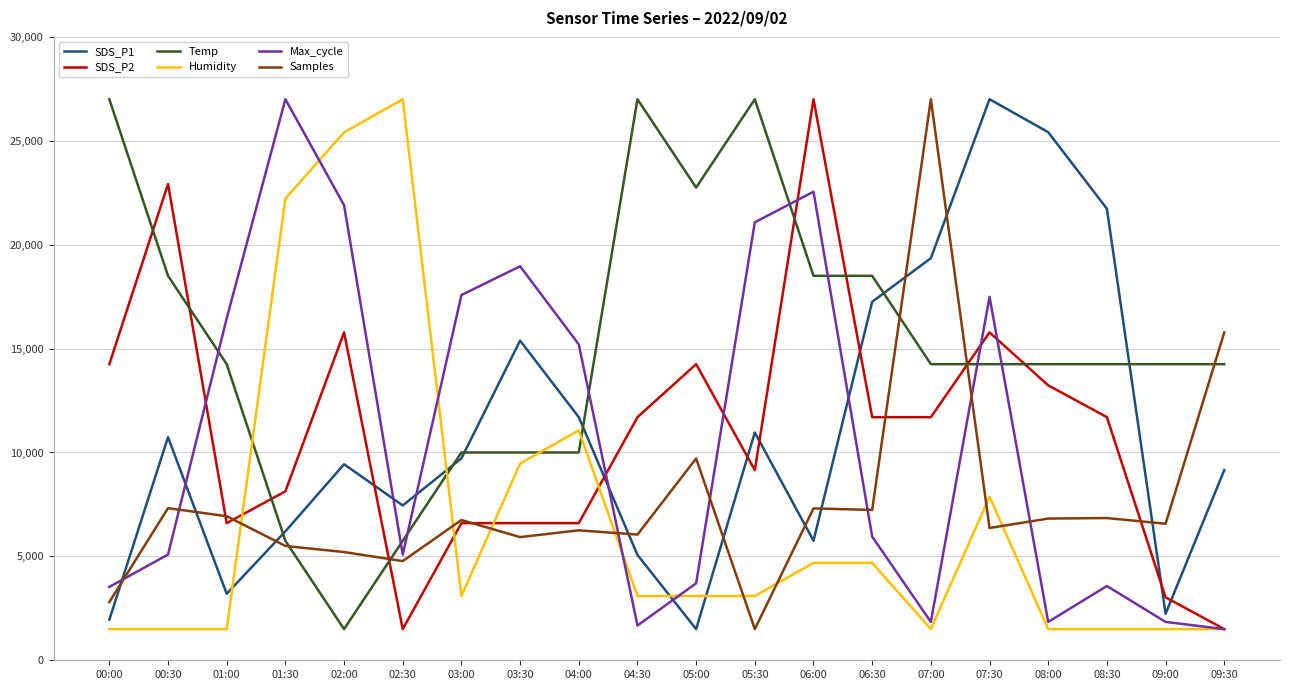

Between 03:30 and 09:00, which series saw the biggest shift?

Max_cycle